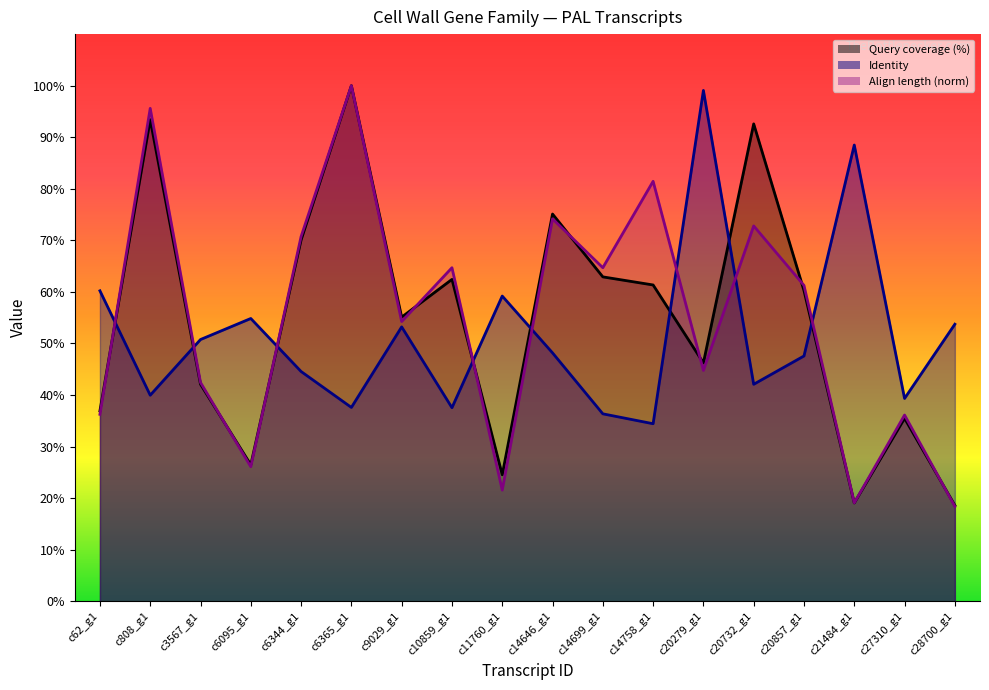

Does the chart display data point markers on the line(s)?

No